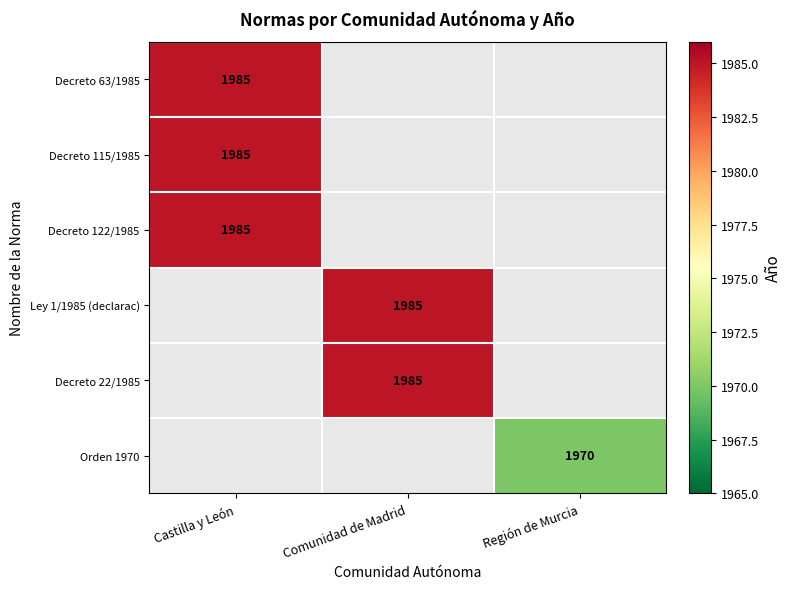

Is it true that Ley 1/1985 (declarac) equals 912 at Comunidad de Madrid?

False